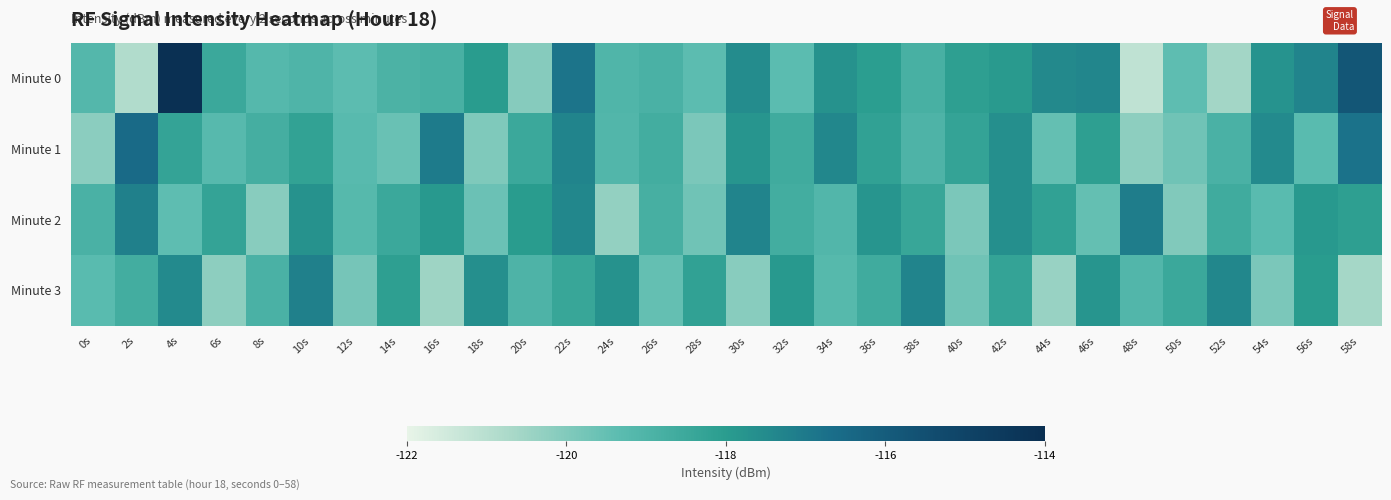

What is the difference between the highest and lowest values at 32s?

1.4